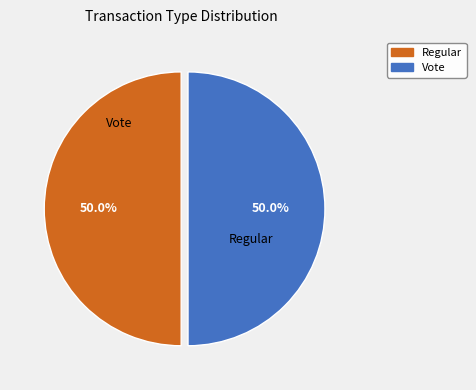

The Regular slice represents 41% of the pie. True or false?

False